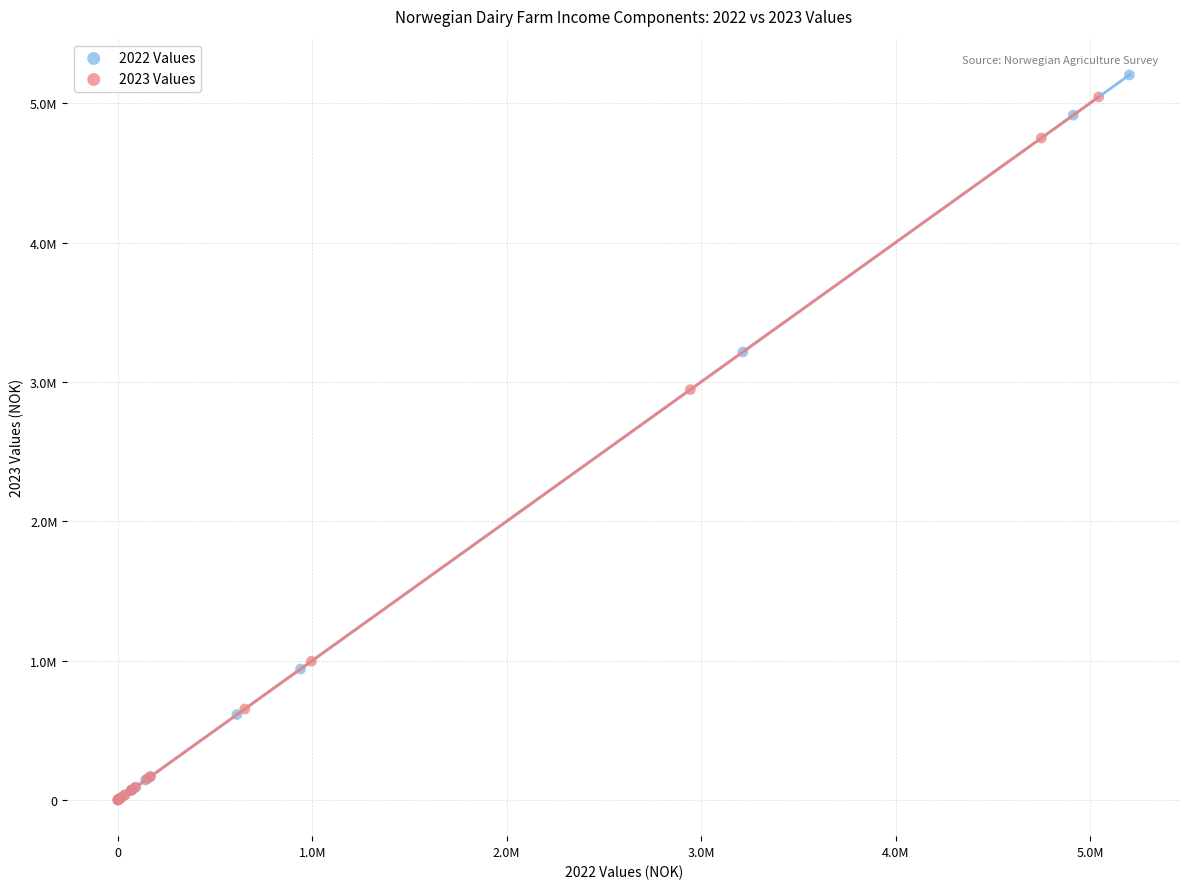

What are all the series names shown in the legend?

2022 Values, 2023 Values